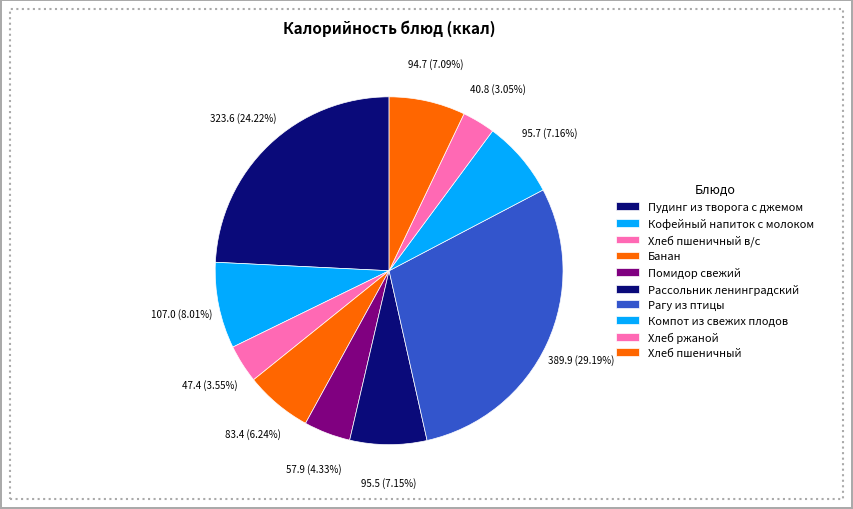

To the nearest percent, what is the average slice percentage?

10%